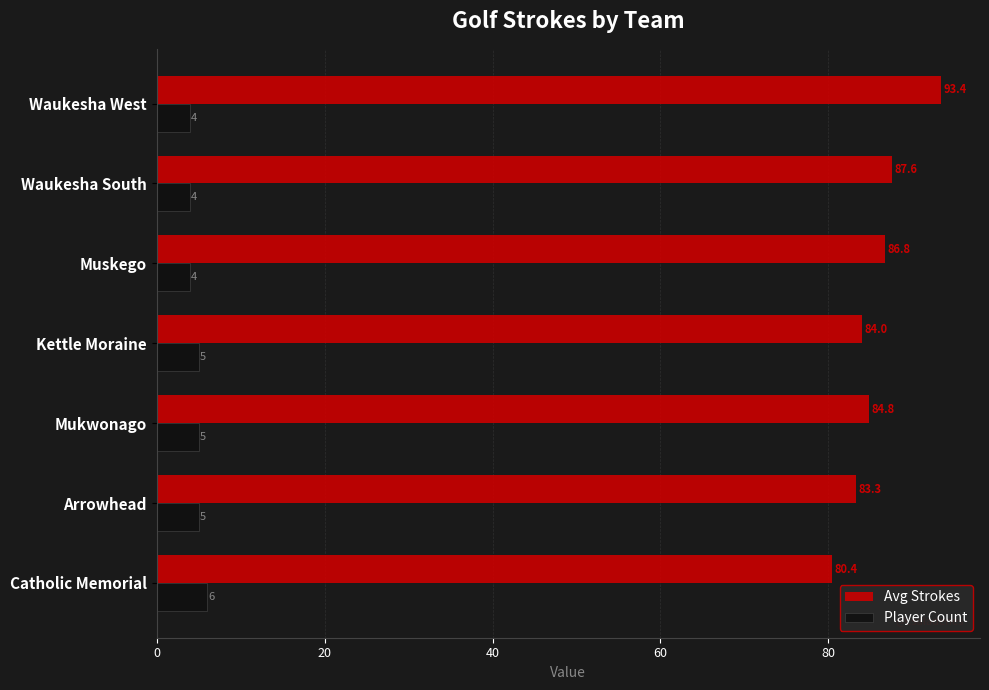

How many categories are shown in the chart?

7